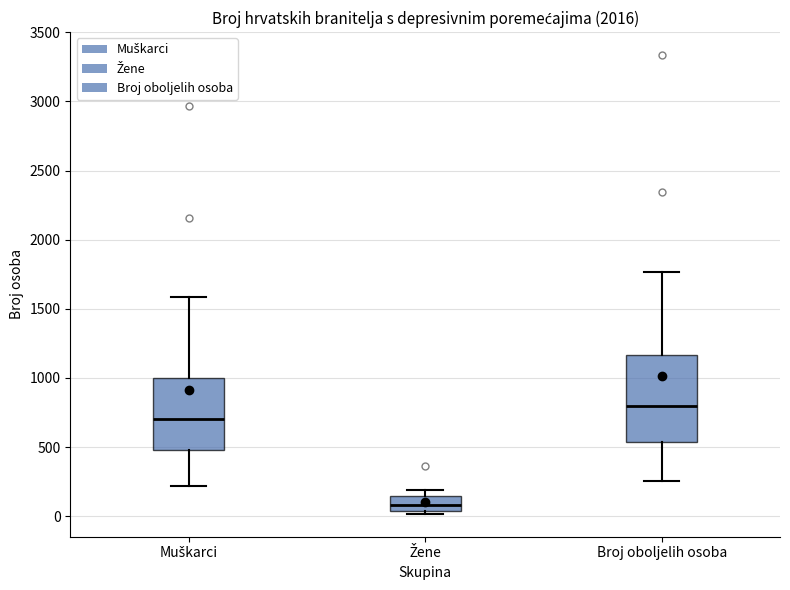

Reading left to right, read every box against the y-axis: the position of its median line, the range the box covers, and the ends of its whiskers. The values are not printed on the chart, so give them approximately, as read against the axis.

Muškarci: median 700, box 500 to 1000, whiskers 200 to 1600
Žene: median 100, box 50 to 150, whiskers 0 to 200
Broj oboljelih osoba: median 800, box 550 to 1150, whiskers 250 to 1750